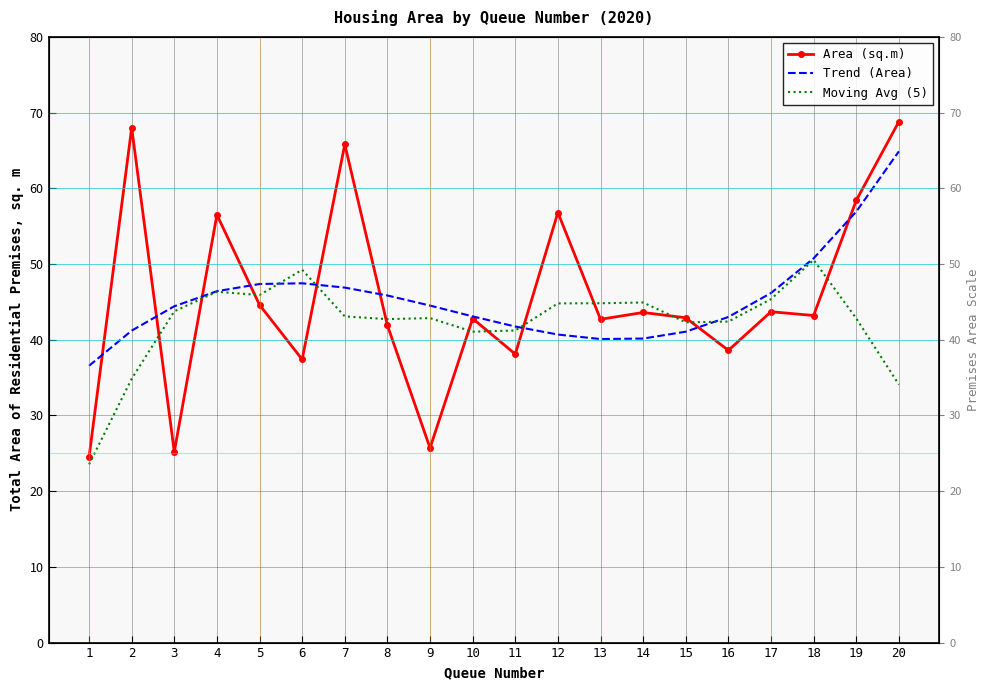

How many intersections are there between Area (sq.m) and Moving Avg (5)?

12